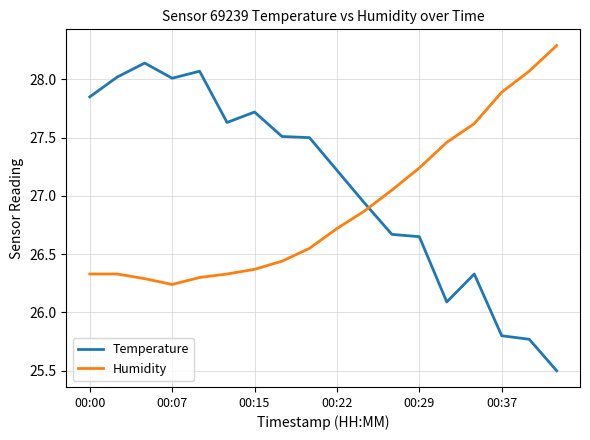

Rank the series by their maximum value, from lowest to highest.

Temperature, Humidity